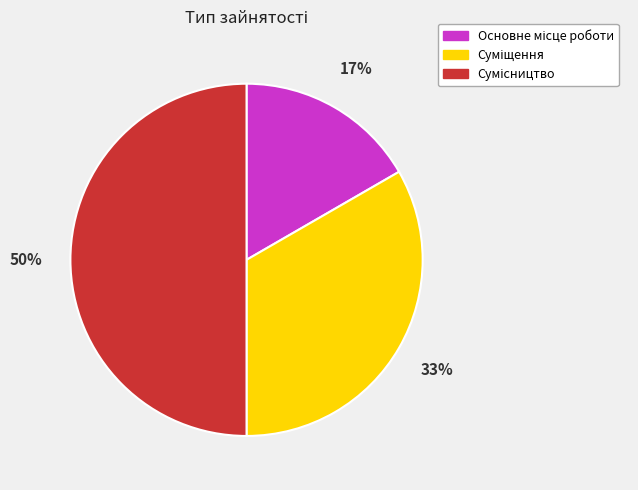

How many segments does this pie chart have?

3